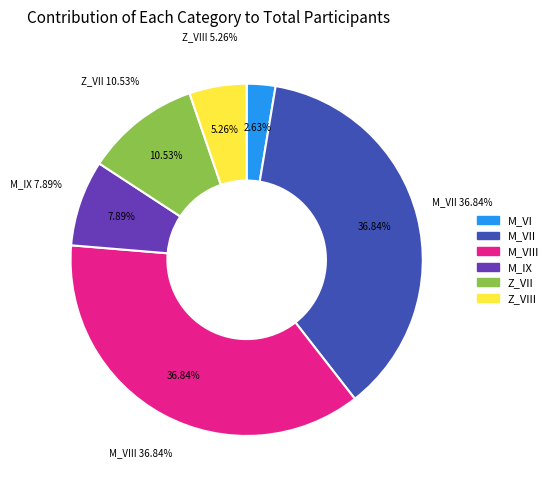

Does any single category account for the majority?

No